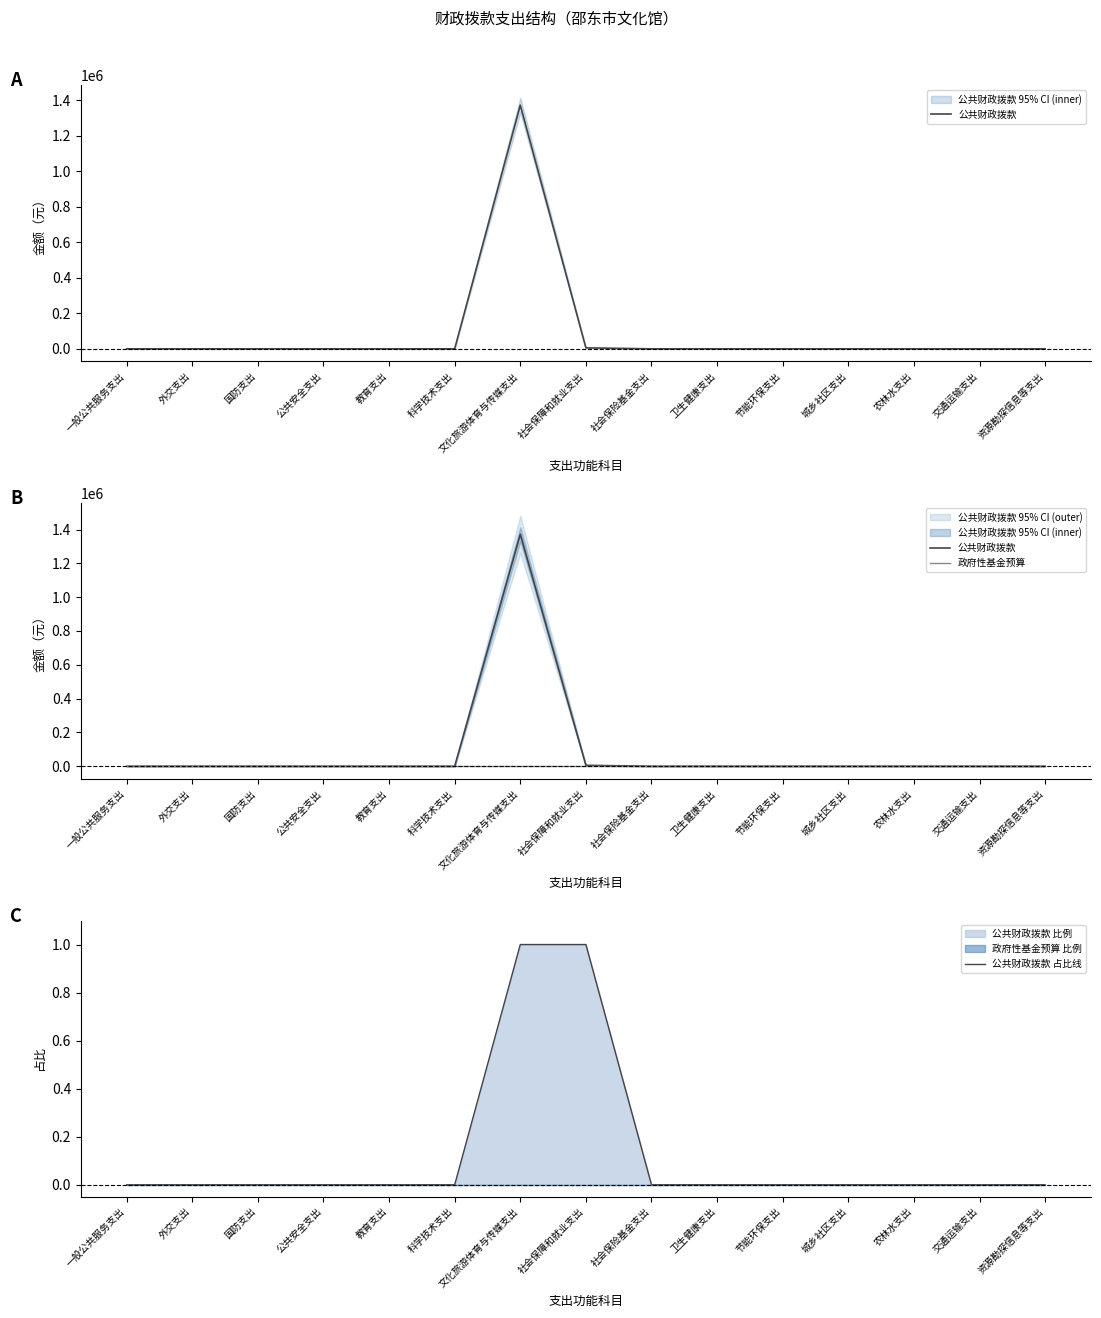

Does the chart have visible grid lines?

No